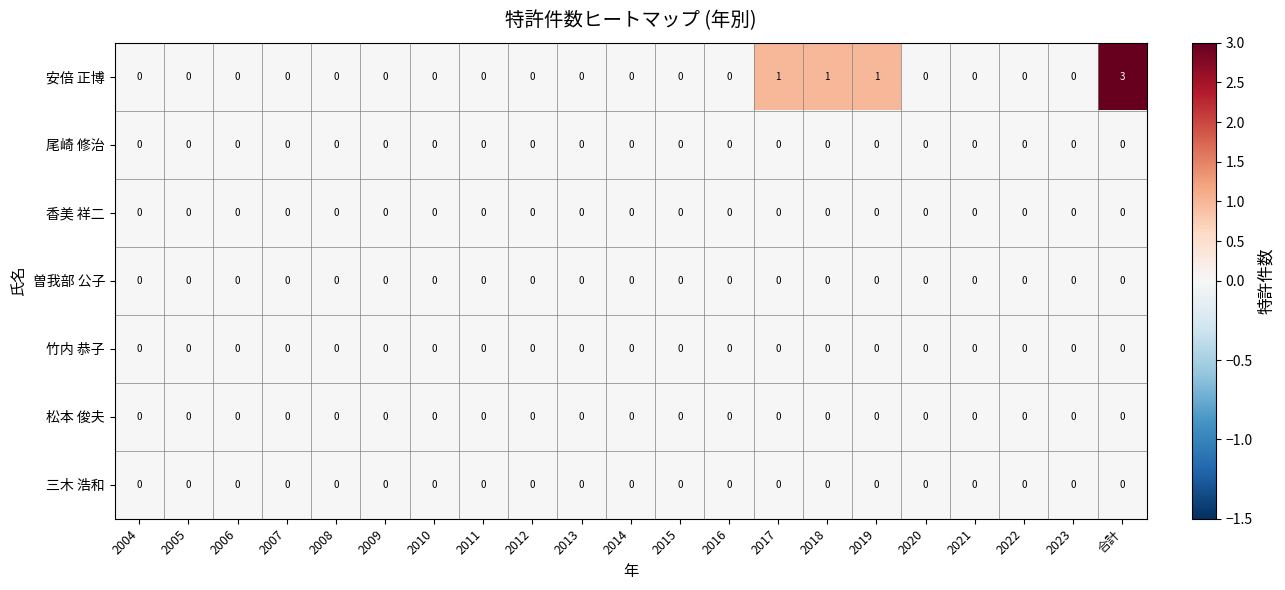

What is the maximum value shown in the chart?

3